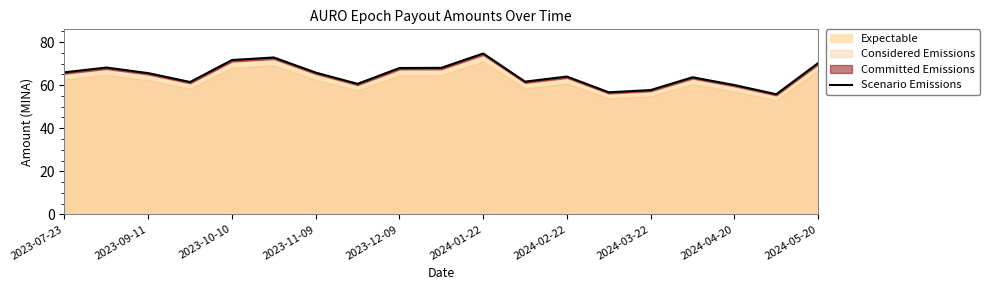

Is it true that Expectable equals 68.0 at 2023-12-09?

True